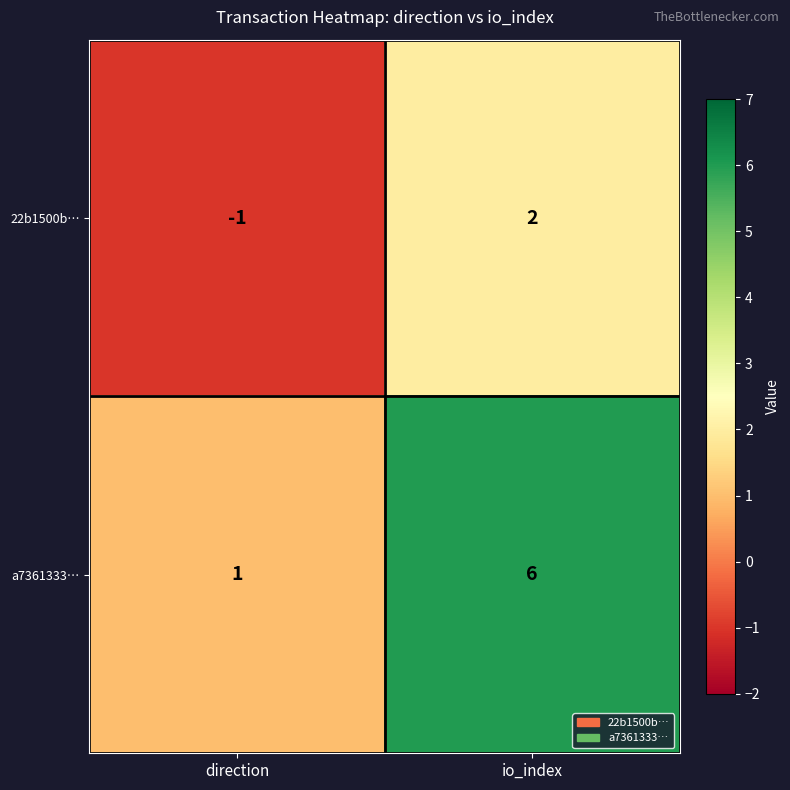

List the series in order of their overall mean, highest first.

a7361333…, 22b1500b…